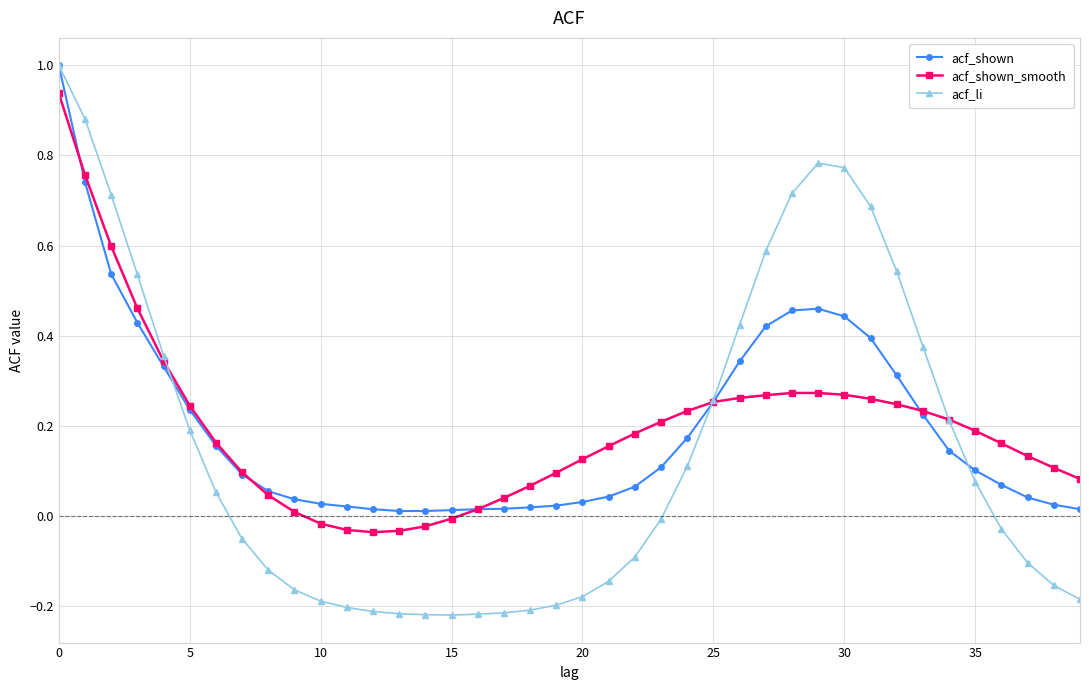

Which series has the largest range (max minus min)?

acf_li